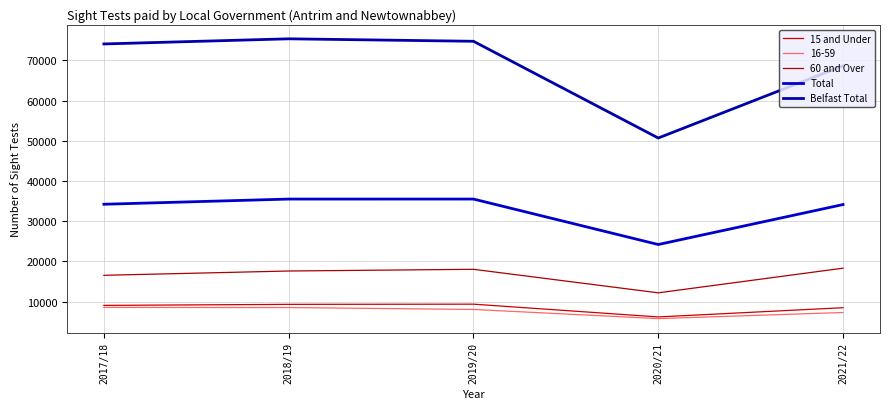

What is the highest value of the 60 and Over series?

18333